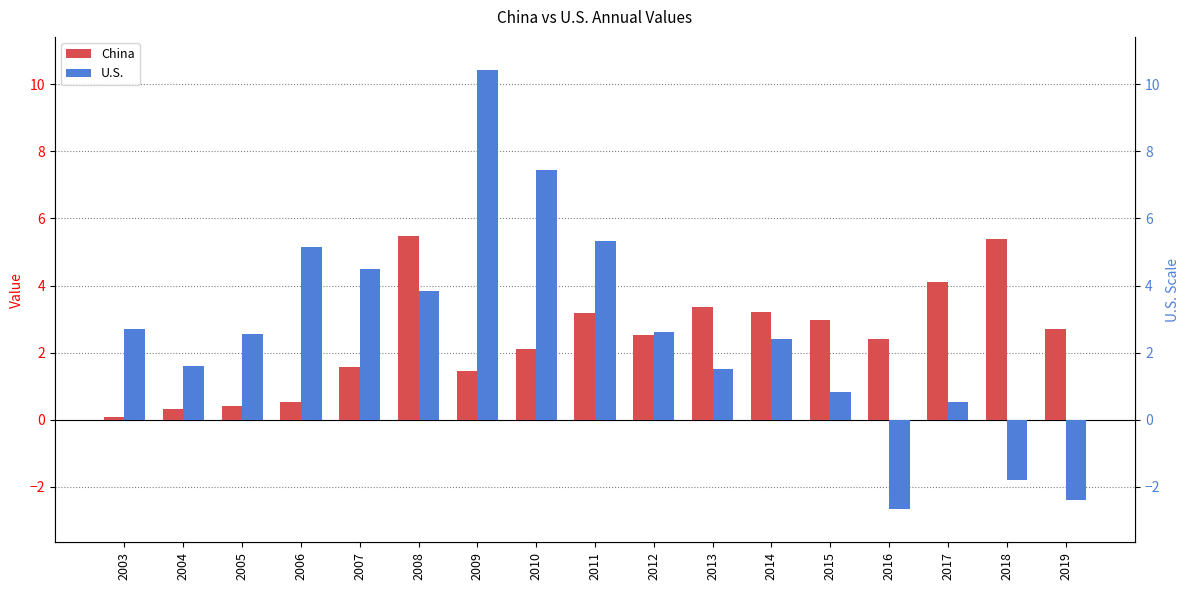

How many series are shown in this chart?

2